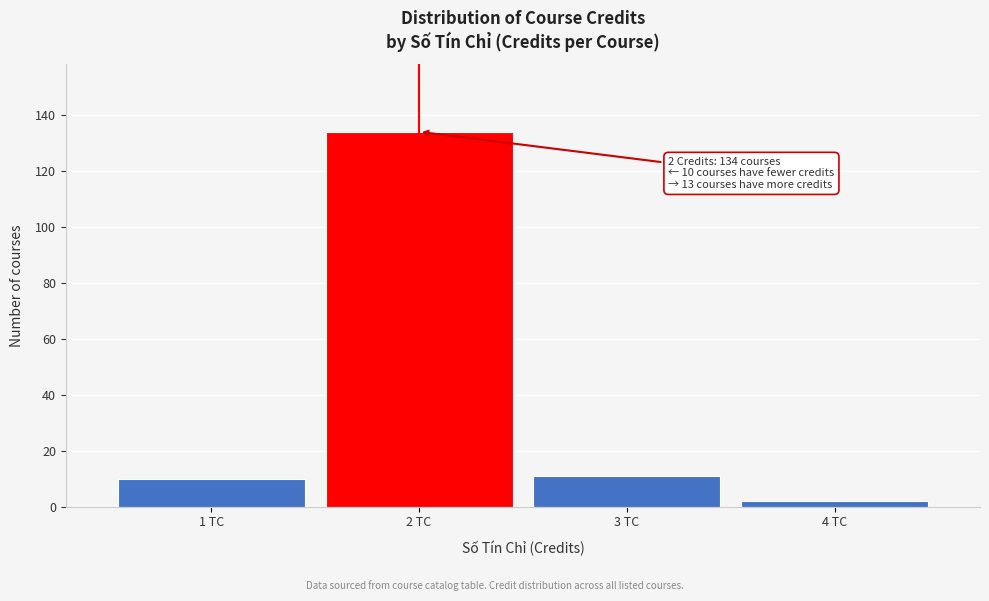

Reading left to right, list all the values displayed in this chart.

10	134	11	2